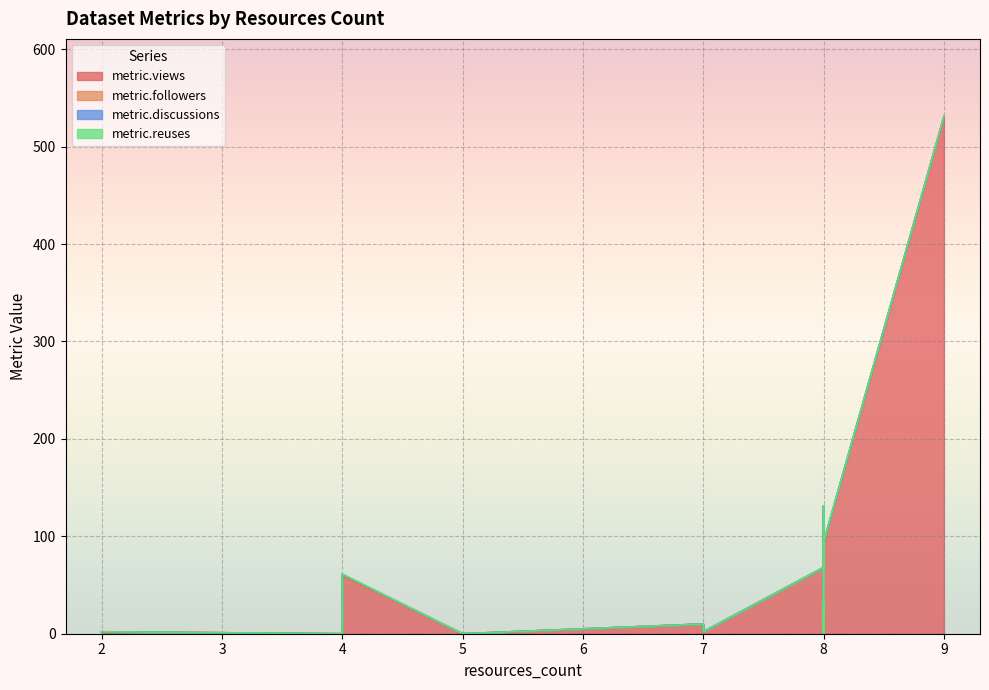

Which series has the largest total across all categories?

metric.views